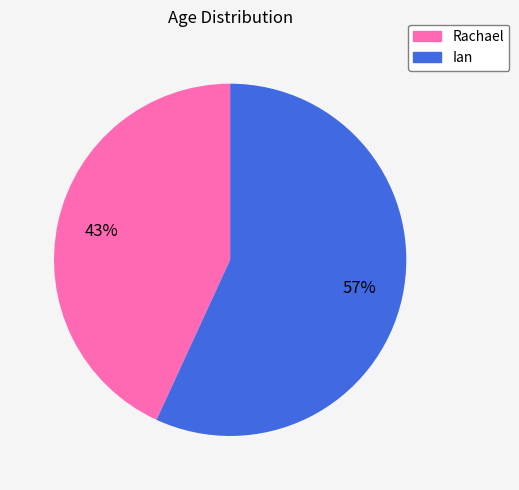

To the nearest percent, what is the combined percentage of Rachael and Ian?

100%